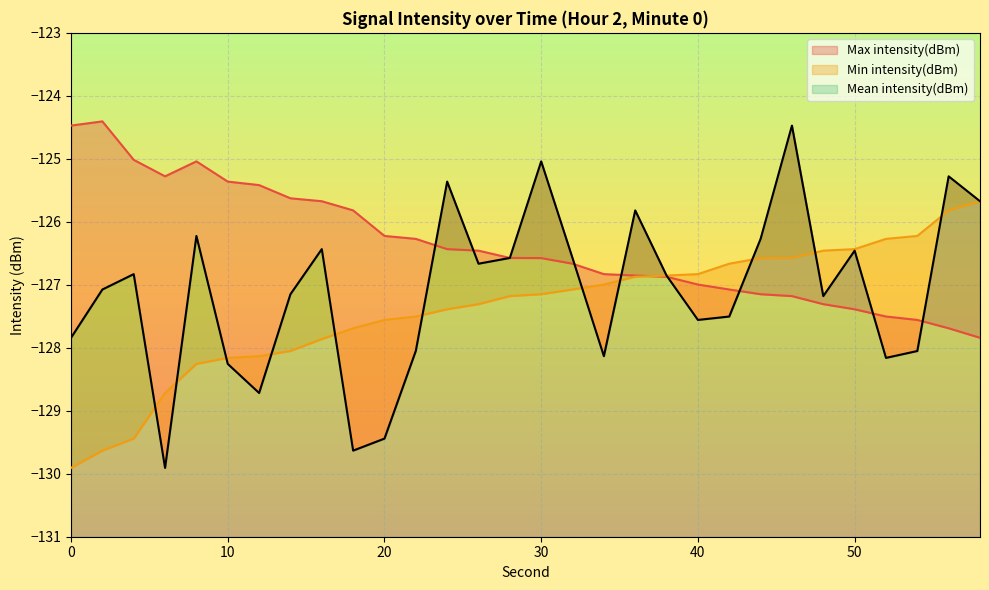

Does the chart display data point markers on the line(s)?

No